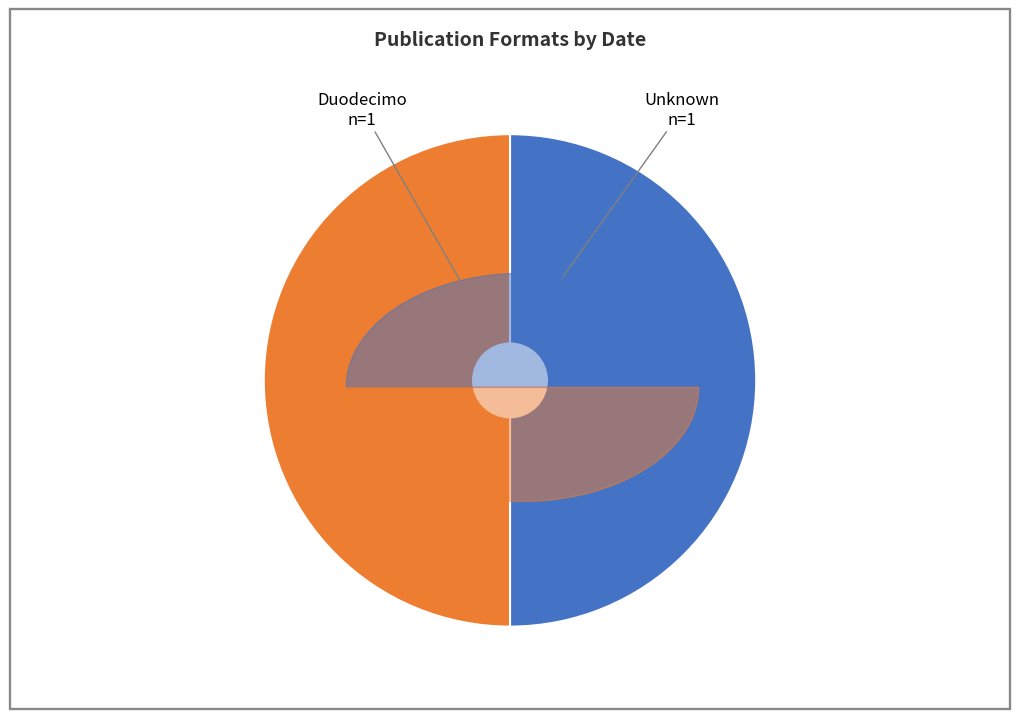

Which category has the biggest portion of the pie?

Unknown (1805)